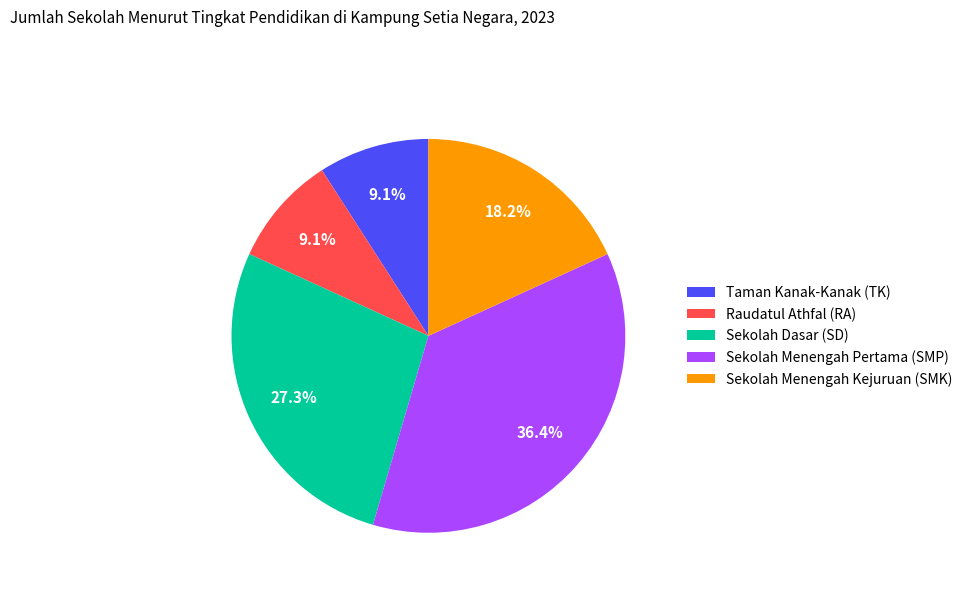

Which category has the biggest portion of the pie?

Sekolah Menengah Pertama (SMP)